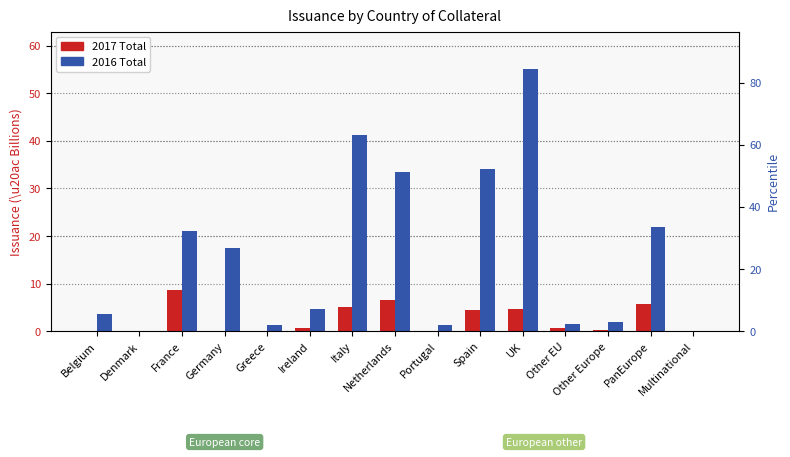

The 2016 Total series shows 54.7 at Netherlands. True or false?

False